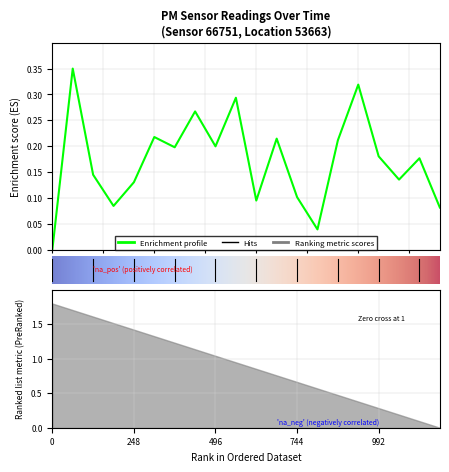

True or false: the data shows 0.1 at 12.

False